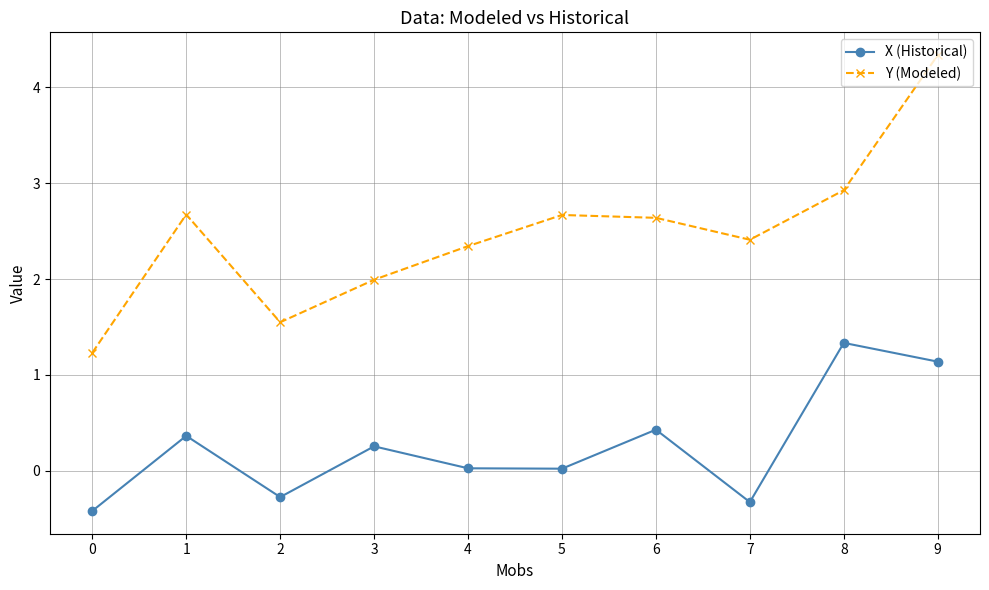

Which series has the largest total across all categories?

Y (Modeled)